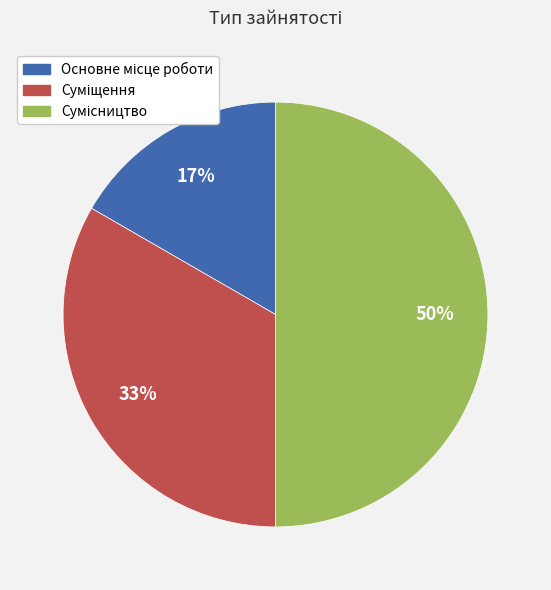

To the nearest percent, what is the difference between the largest and smallest slice percentages?

33%